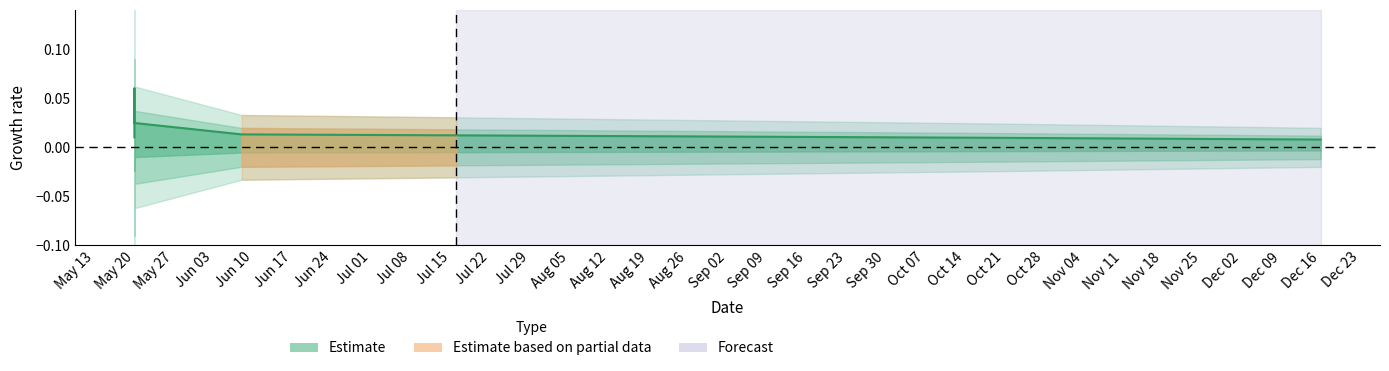

Count the values in the range 0 to 1.

7